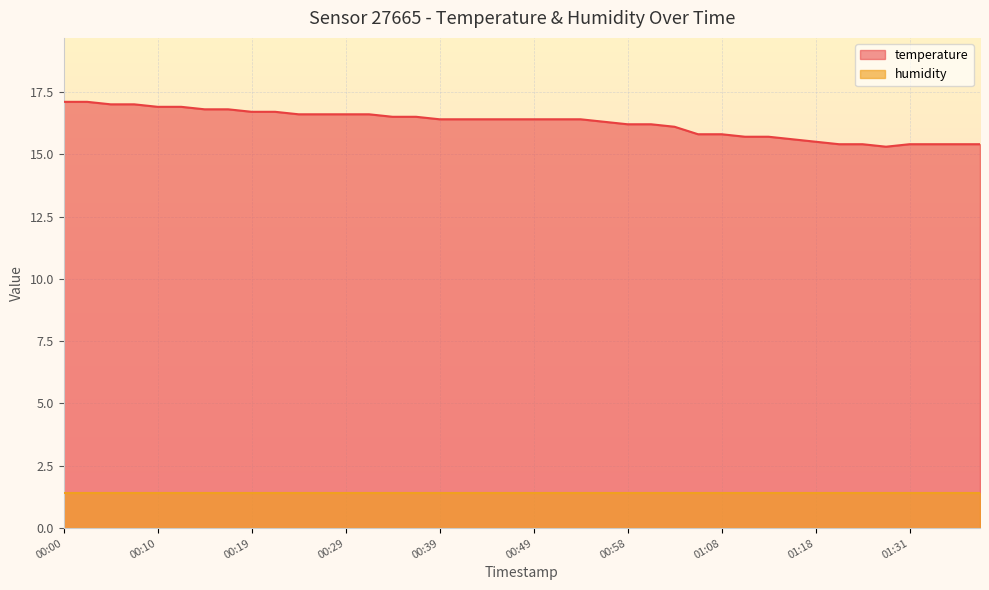

Which label corresponds to the smallest value in the chart?

01:28